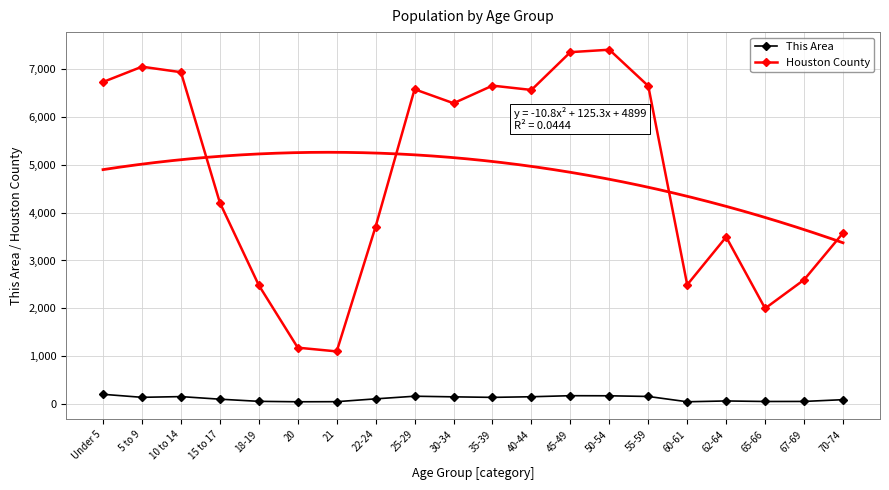

What is the difference between the highest and lowest values at 70-74?

3484